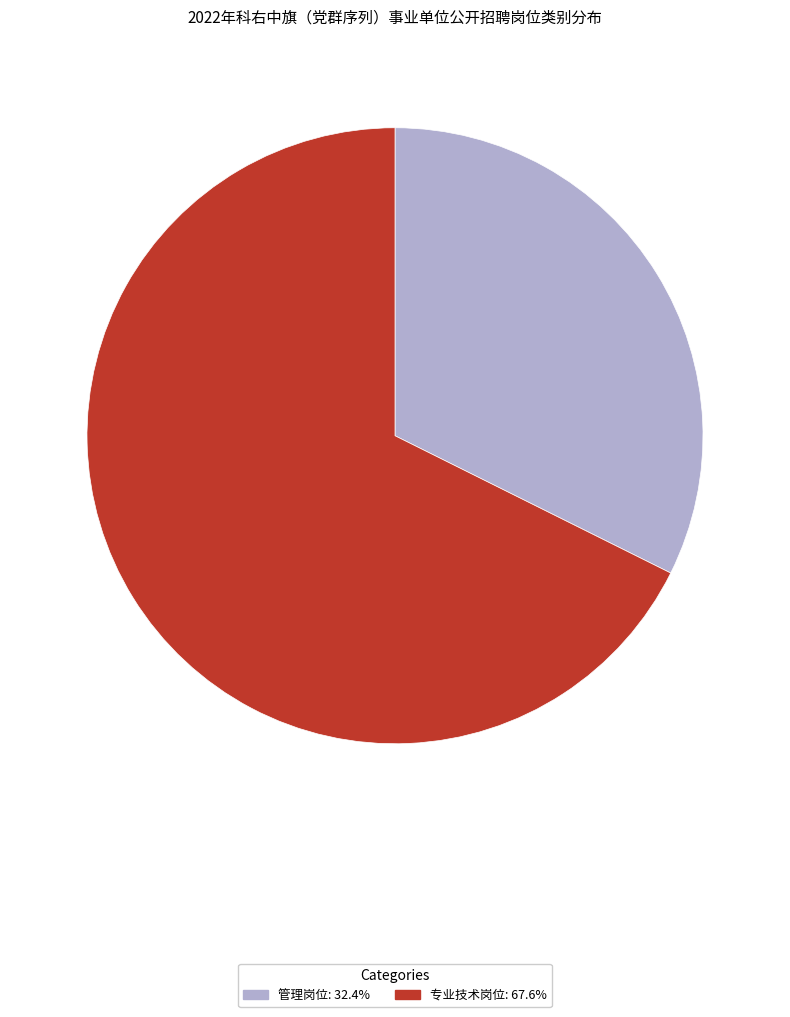

Is the sum of 专业技术岗位 and 管理岗位 greater than half?

Yes